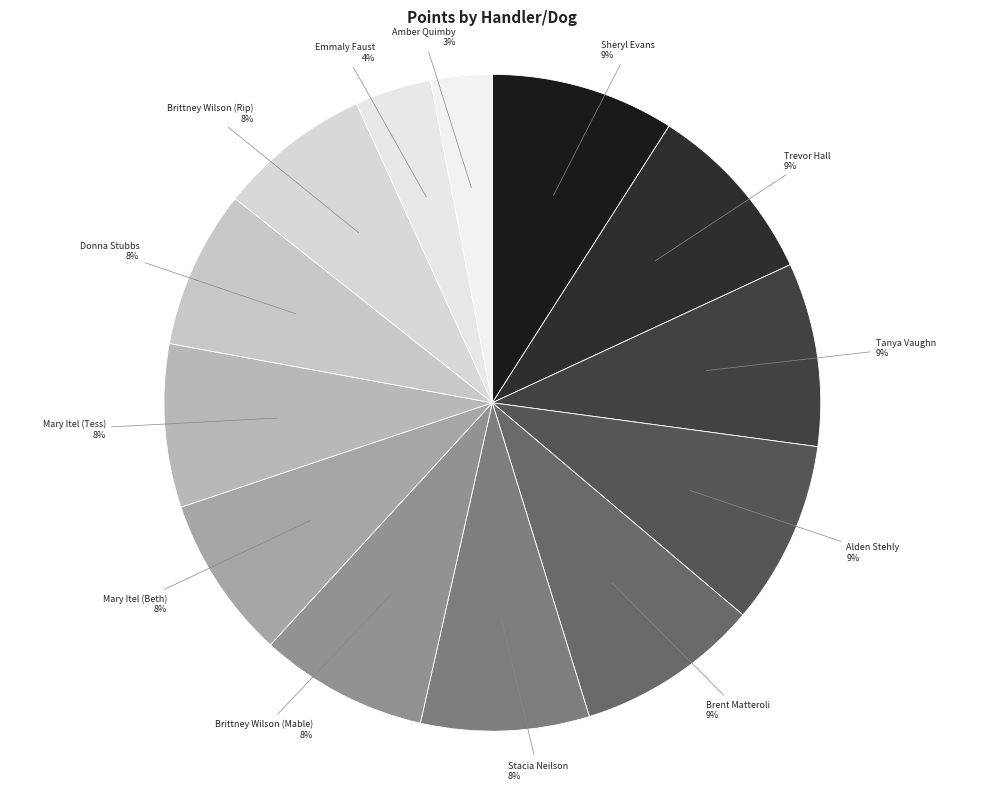

What is the smallest slice in the pie chart?

Amber Quimby